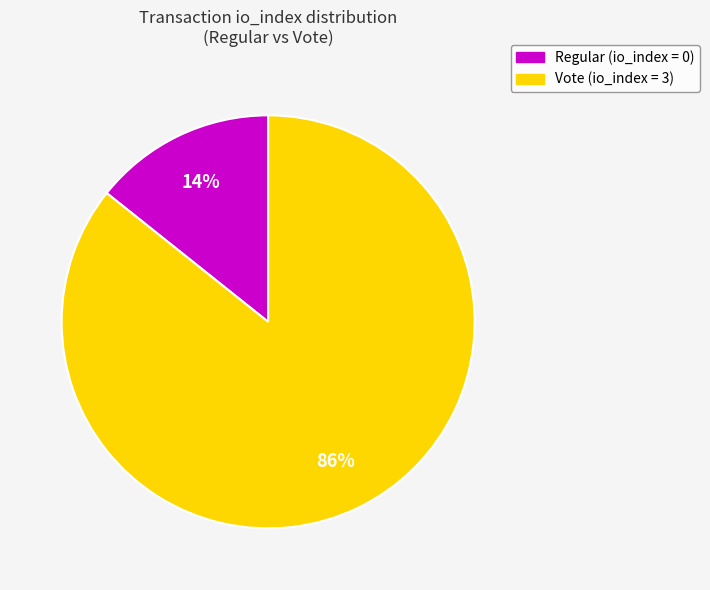

To the nearest percent, what is the average slice percentage?

50%